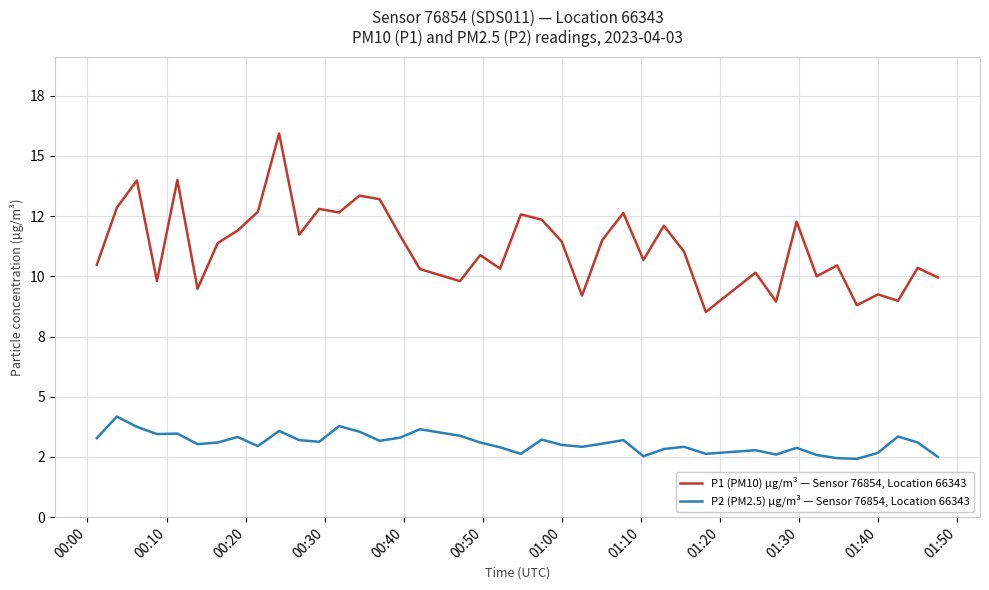

True or false: P2 (PM2.5) µg/m³ — Sensor 76854, Location 66343 and P1 (PM10) µg/m³ — Sensor 76854, Location 66343 cross at least once.

False